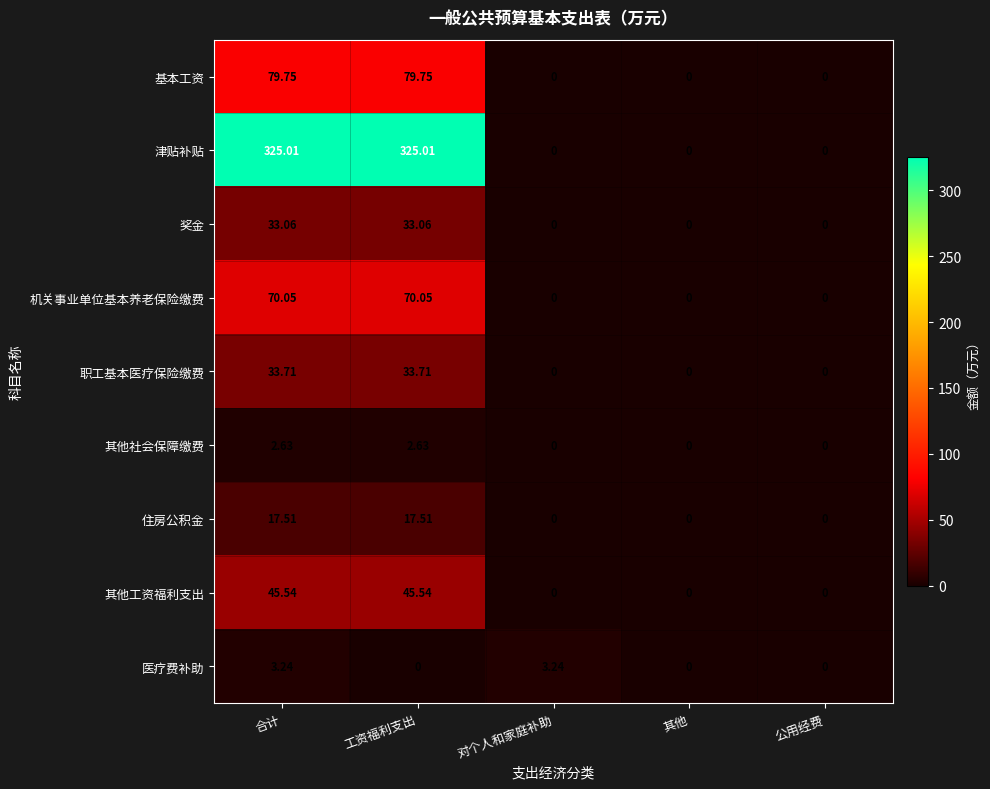

Count the number of data series in this chart.

9